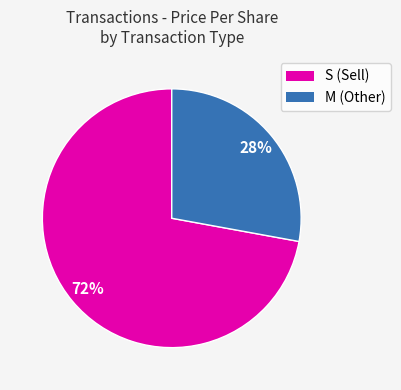

To the nearest percent, what is the difference between the largest and smallest slice percentages?

44%